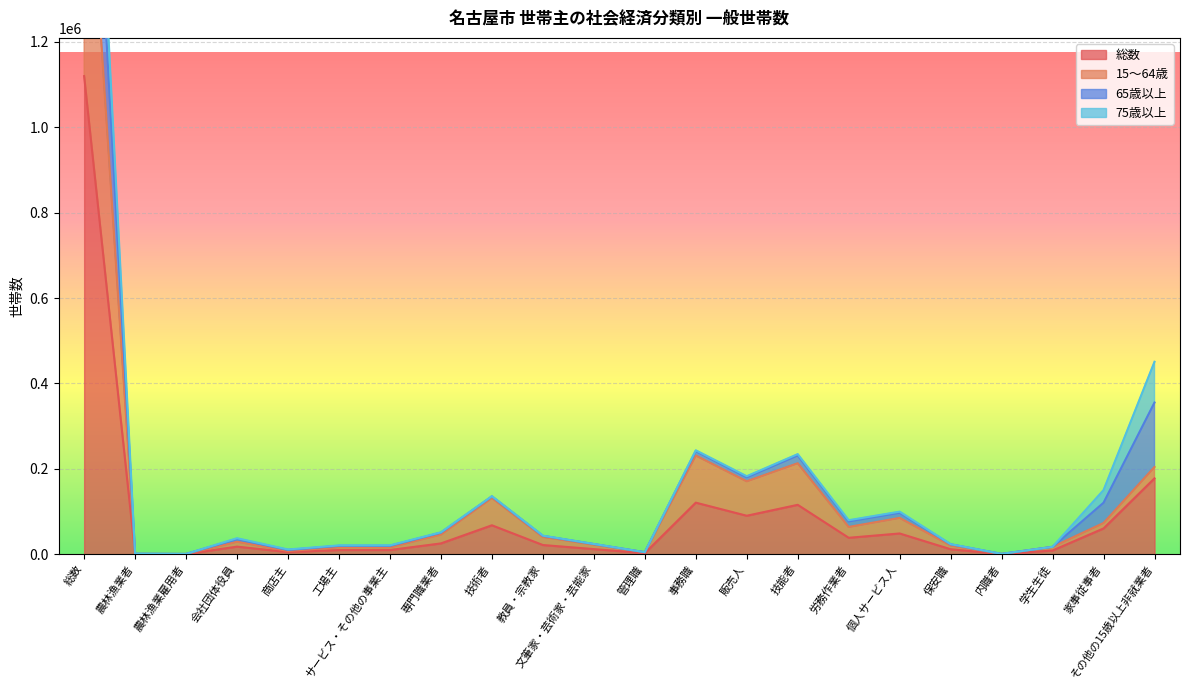

The 総数 series shows 18857 at 保安職. True or false?

False